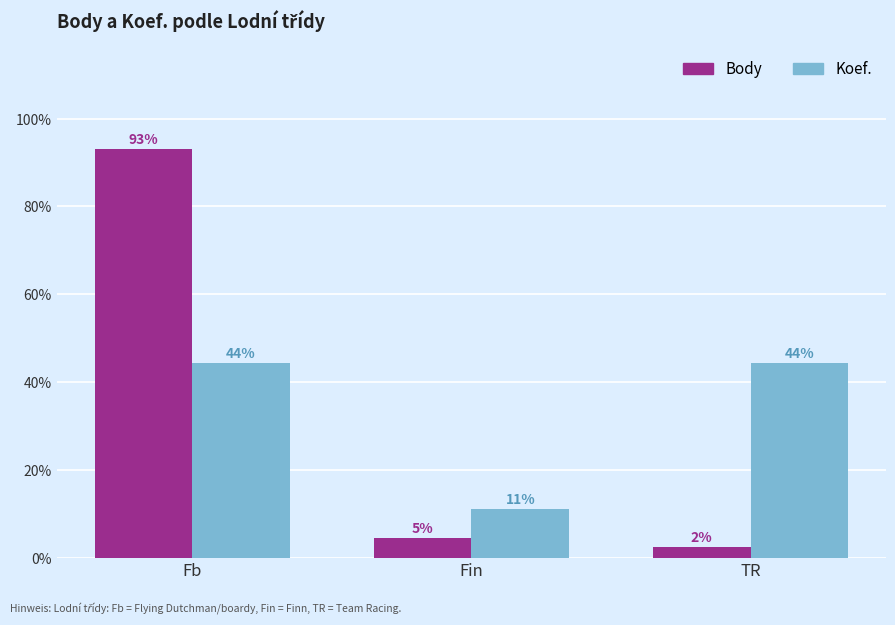

At which label does Body first exceed 4?

Fb